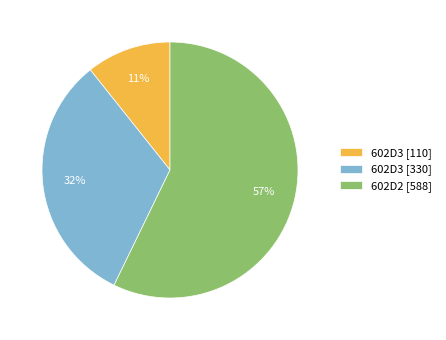

To the nearest percent, what is the combined percentage of 602D2 [588] and 602D3 [330]?

89%